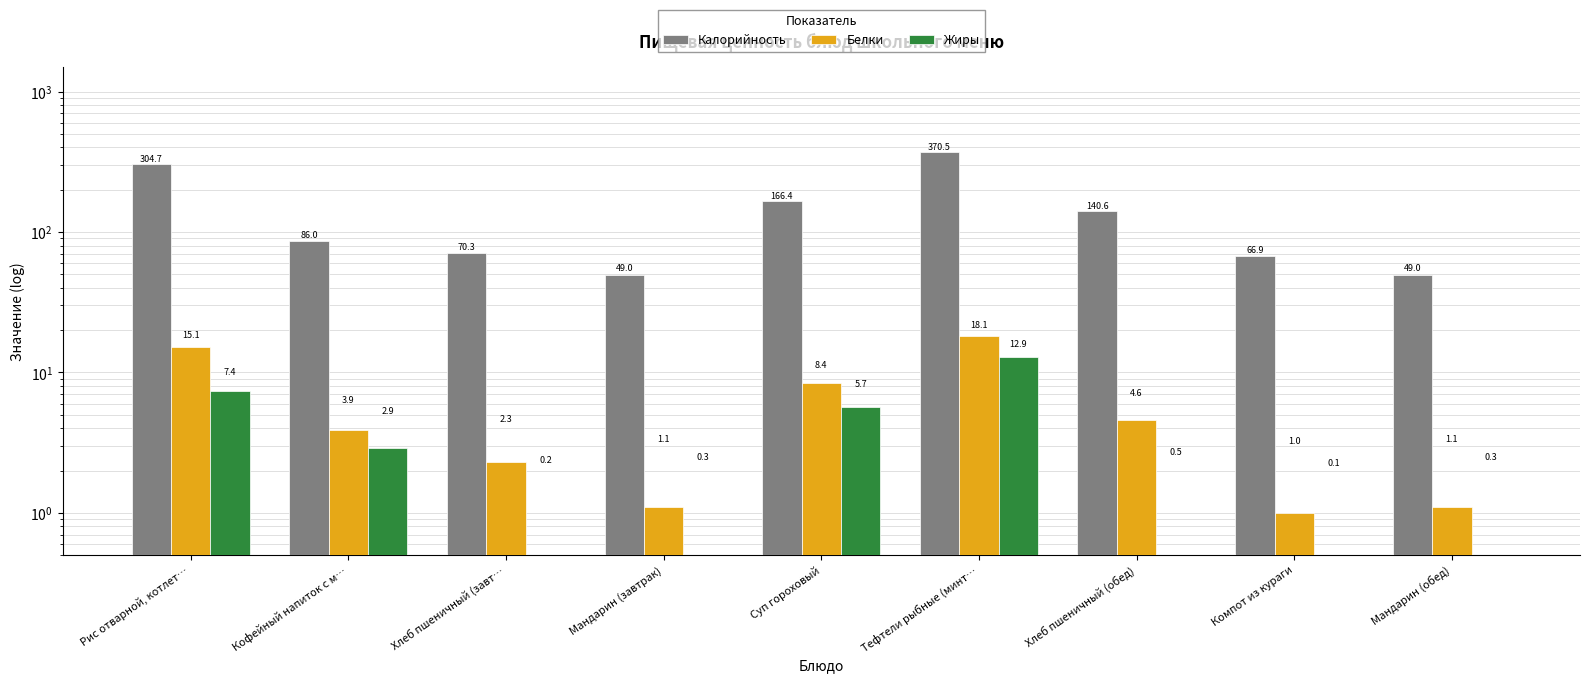

What is the difference between the Калорийность values at Мандарин (завтрак) and Хлеб пшеничный (обед)?

91.6